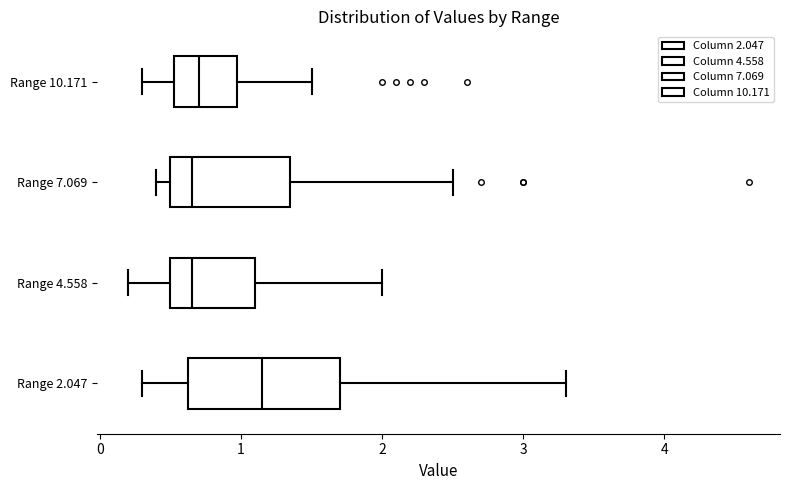

Where does the right whisker of the box for Range 4.558 end on the x-axis? The values are not printed on the chart, so give them approximately, as read against the axis.

2.0